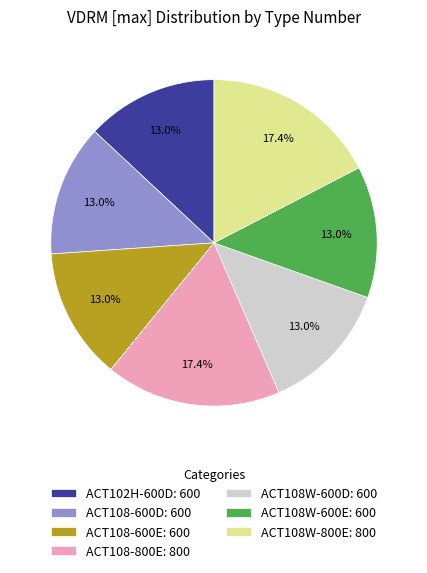

Between ACT102H-600D: 600 and ACT108-800E: 800, which is larger?

ACT108-800E: 800